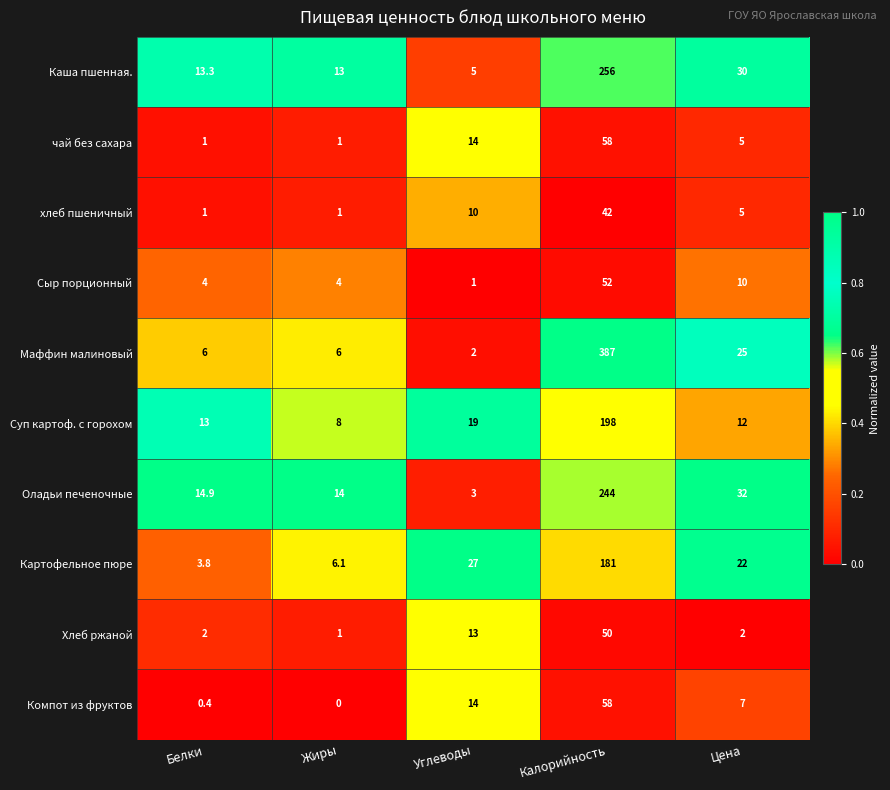

What is the difference between the maximum and minimum values in the чай без сахара series?

57.0